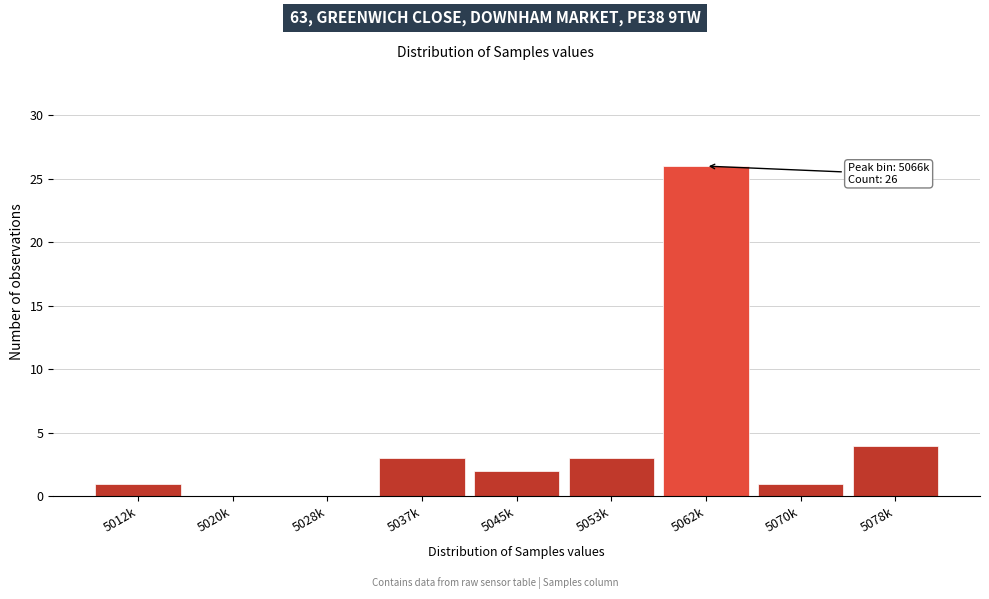

Reading left to right, what are all the values shown in this chart?

5012k=1	5020k=0	5028k=0	5037k=3	5045k=2	5053k=3	5062k=26	5070k=1	5078k=4